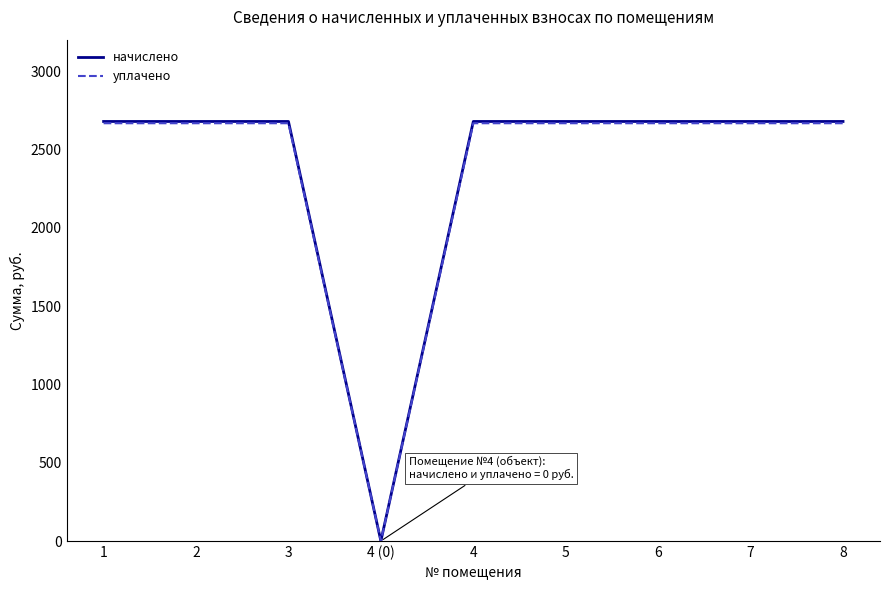

Reading left to right, list all the values displayed in this chart.

начислено: 2677.9	2677.9	2677.9	0.0	2677.9	2677.9	2677.9	2677.9	2677.9
уплачено: 2666.6	2666.6	2666.6	0.0	2666.6	2666.6	2666.6	2666.6	2666.6